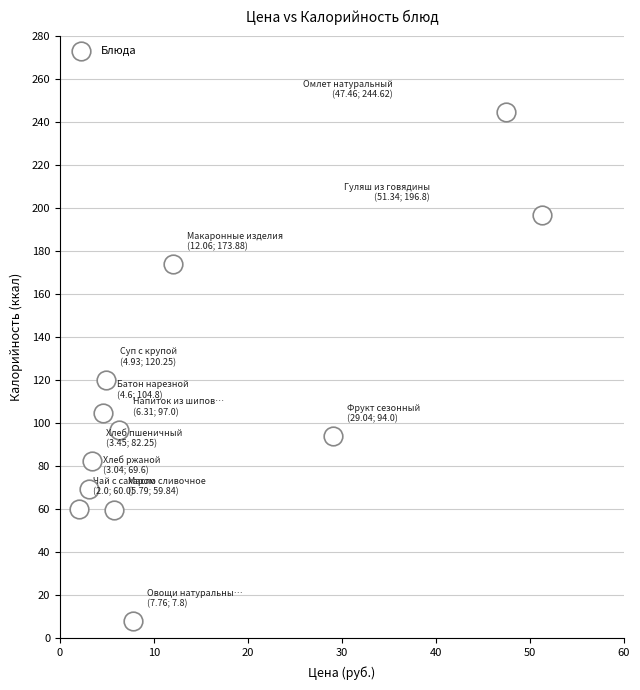

What is the range of Y values (max minus min)?

236.8